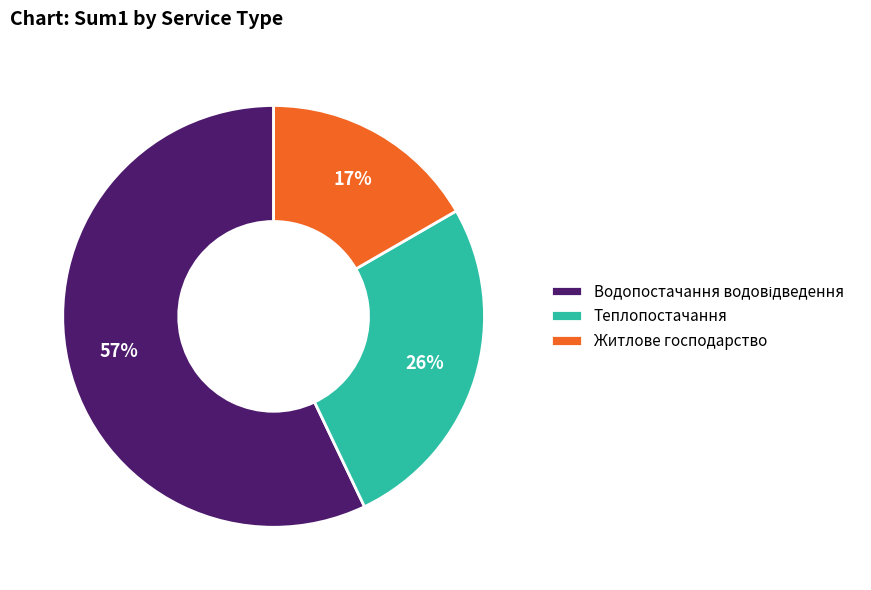

Is there a majority slice in this chart?

Yes